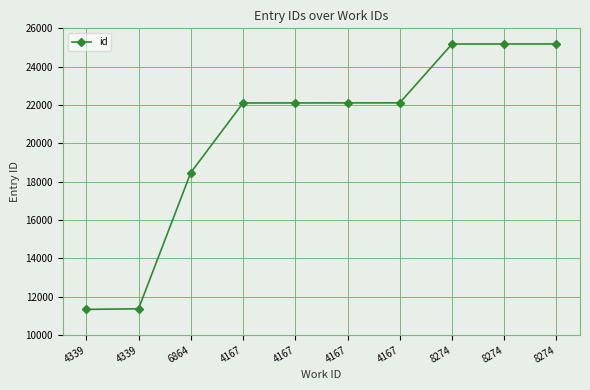

Is this an area chart (filled region under the line)?

No